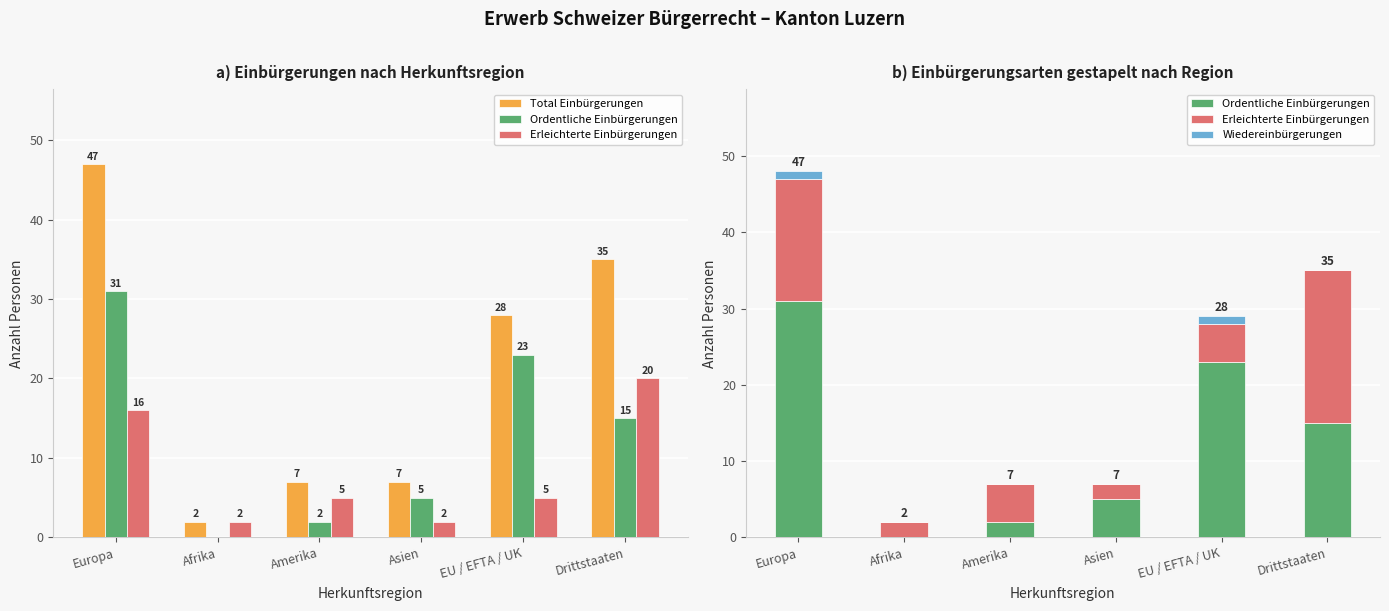

Is the value of Ordentliche Einbürgerungen at Afrika greater than the value of Total Einbürgerungen at EU / EFTA / UK?

No